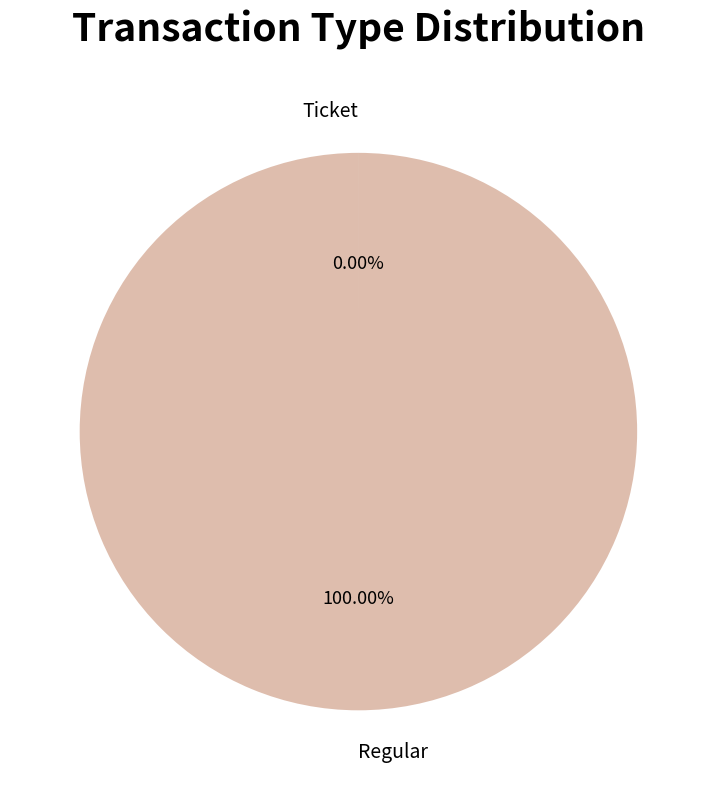

Which category has the biggest portion of the pie?

Regular